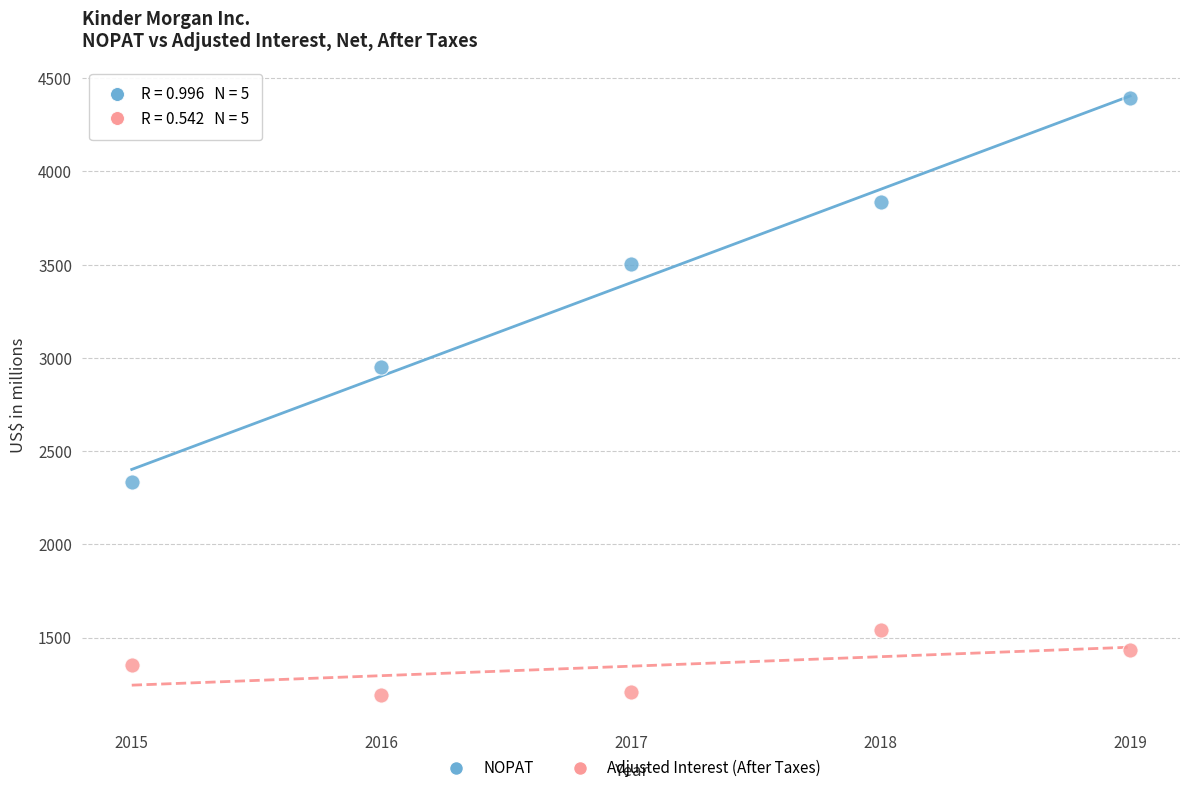

Across all series, what Y value is closest to 2794?

2949